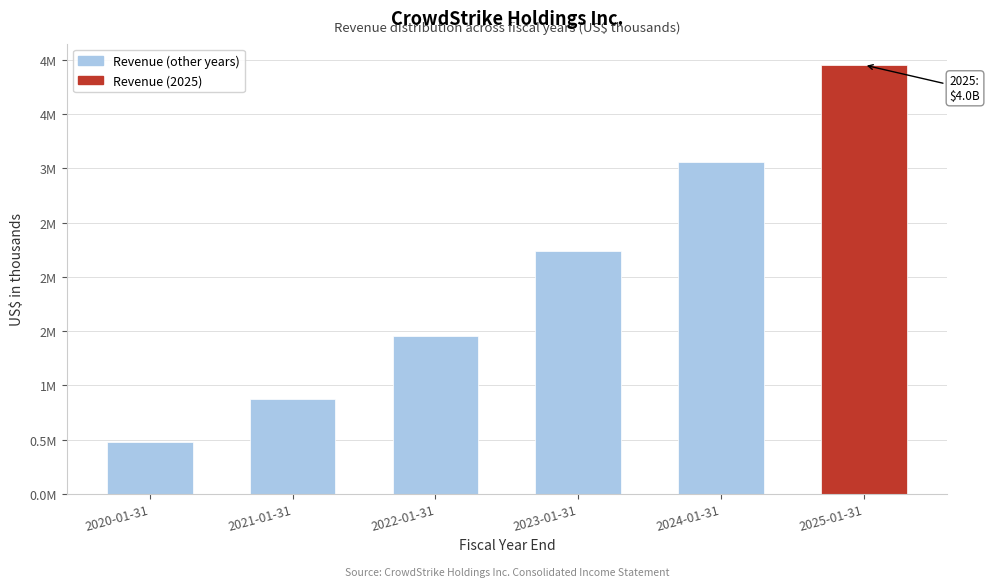

Does the chart contain any negative values?

No